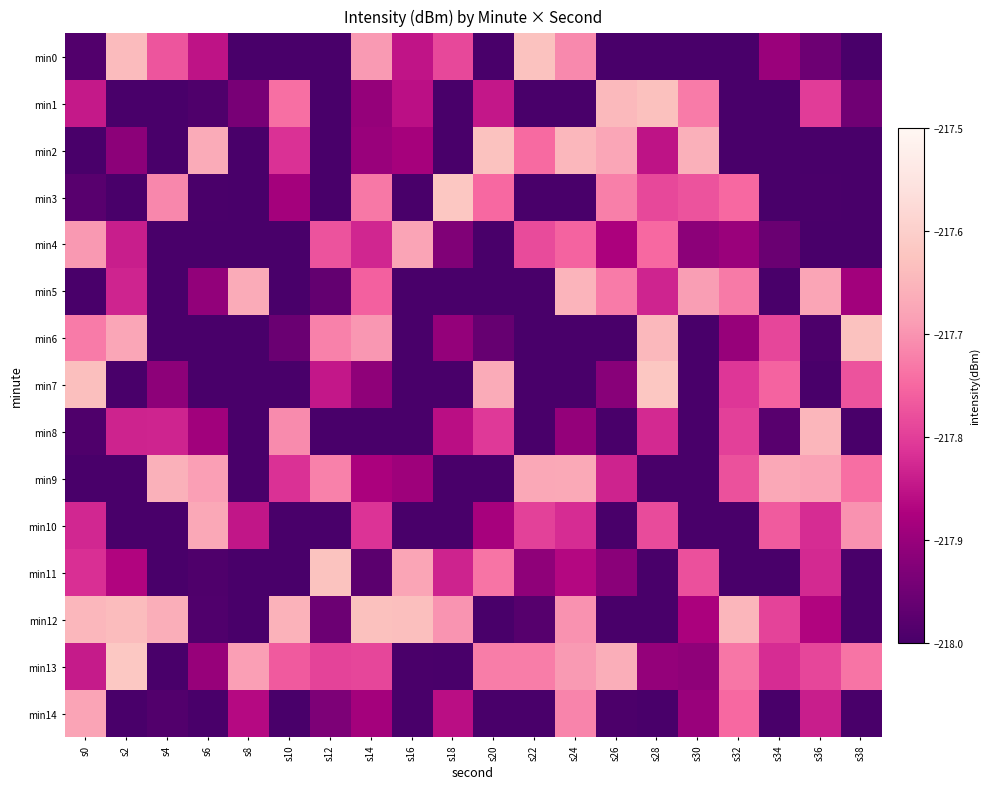

Rank the series at s2 from highest to lowest value.

min13, min12, min0, min6, min5, min8, min4, min11, min2, min14, min3, min7, min1, min9, min10